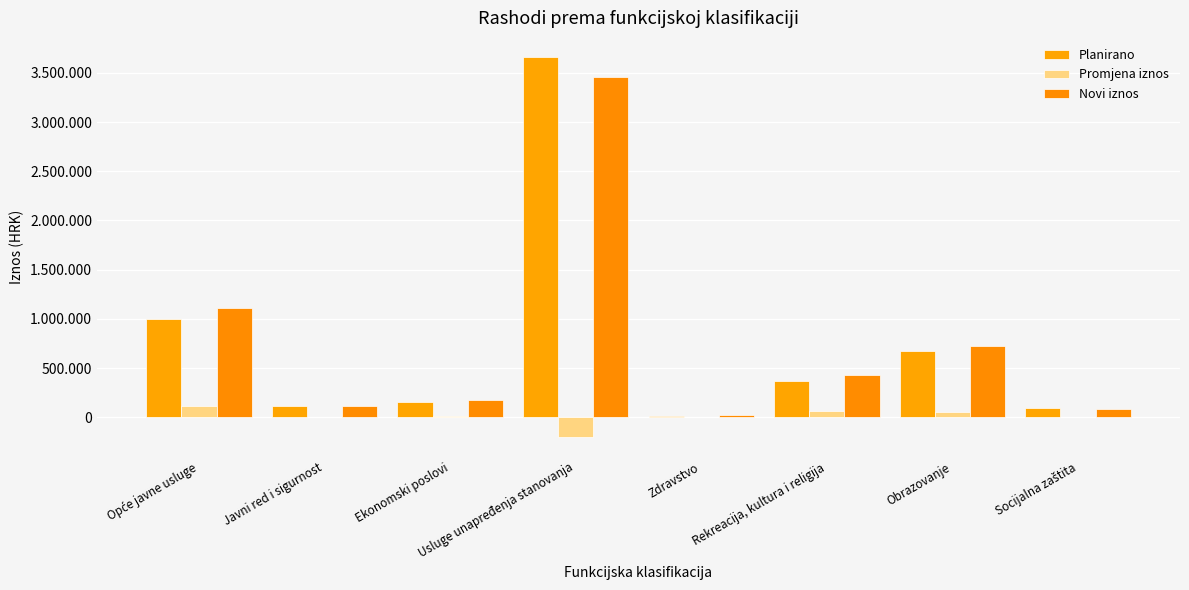

What is the label of the 1st bar from the right?

Socijalna zaštita